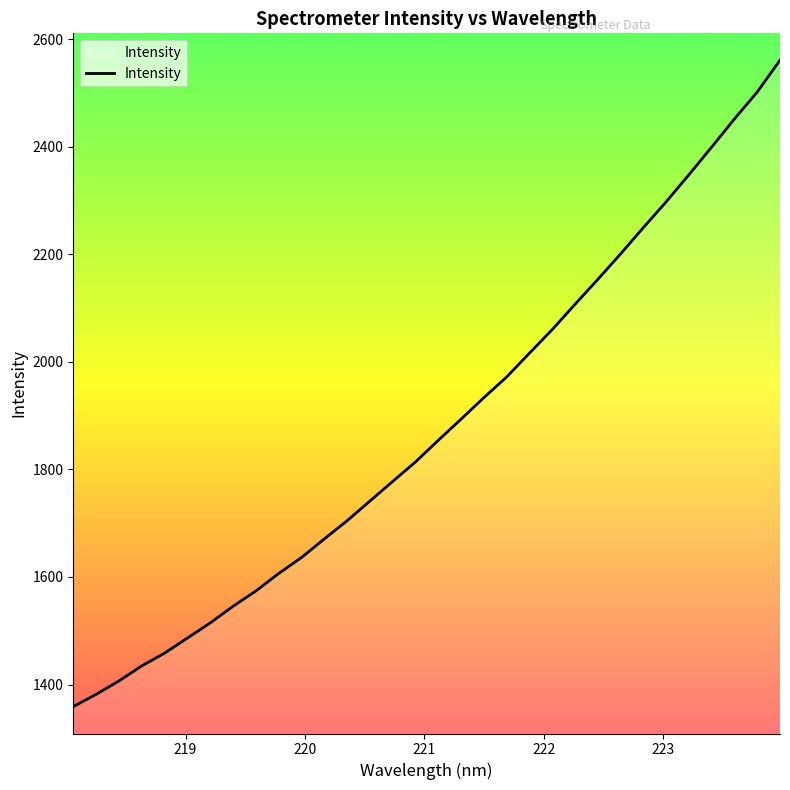

What is the maximum value shown in the chart?

2560.9